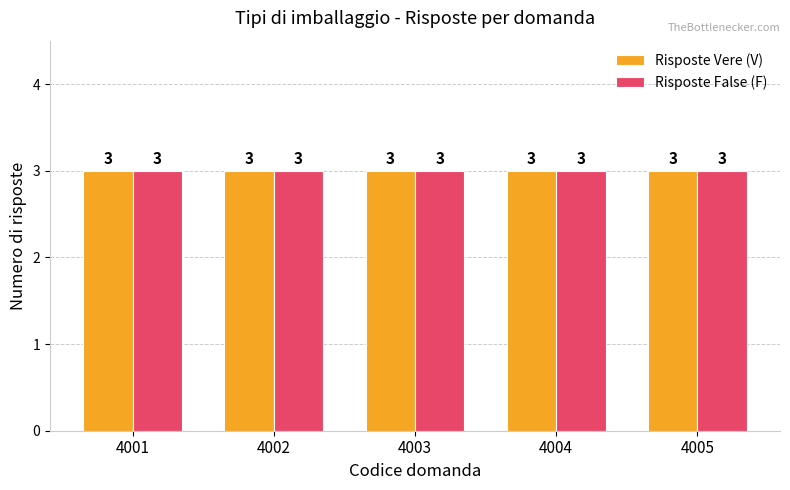

At which category does the chart reach its minimum across all series?

4001